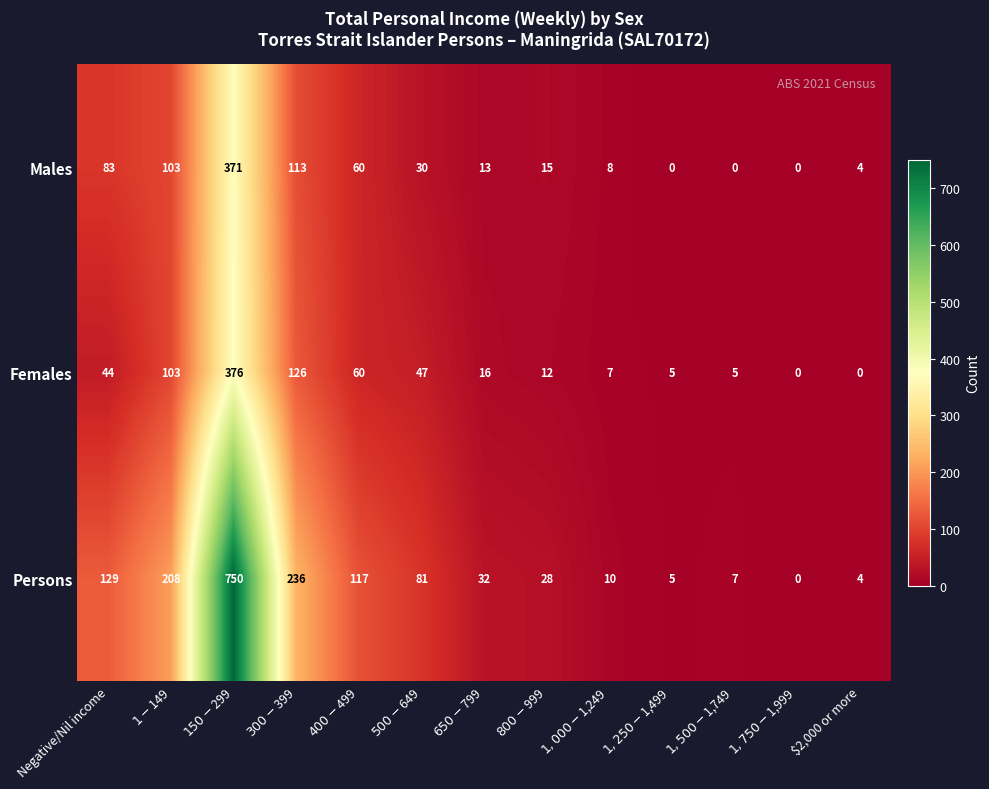

At which label does Persons first exceed 32?

Negative/Nil income